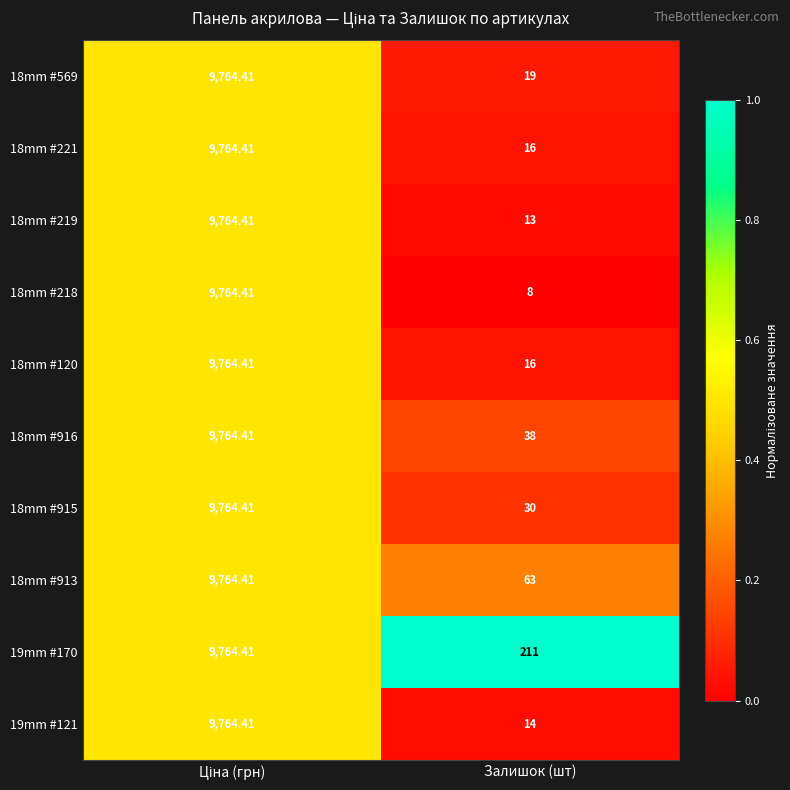

Which category has the lowest value in the 18mm #915 series?

Залишок (шт)